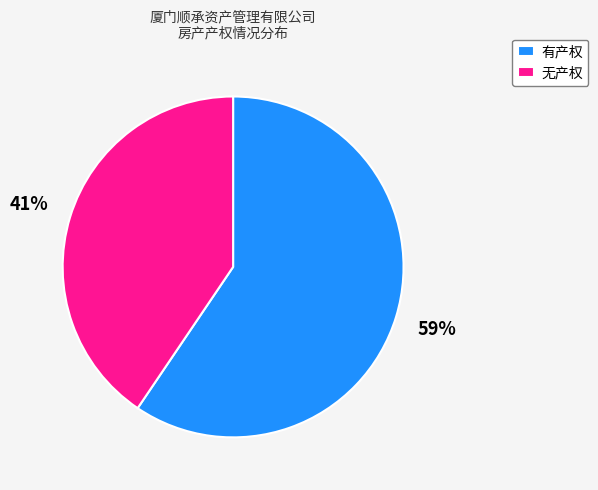

Is there any slice that represents more than half of the pie?

Yes